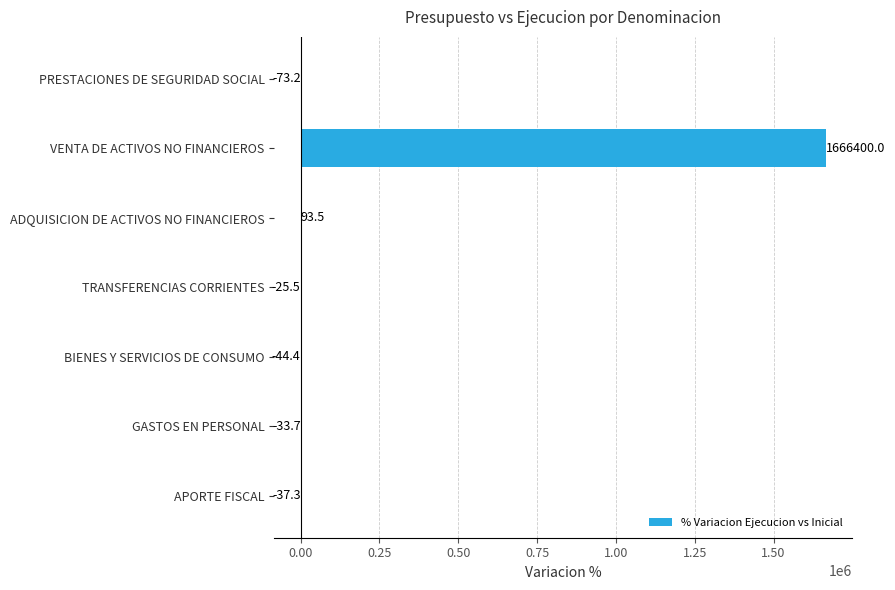

What is the greatest value displayed?

1666400.0